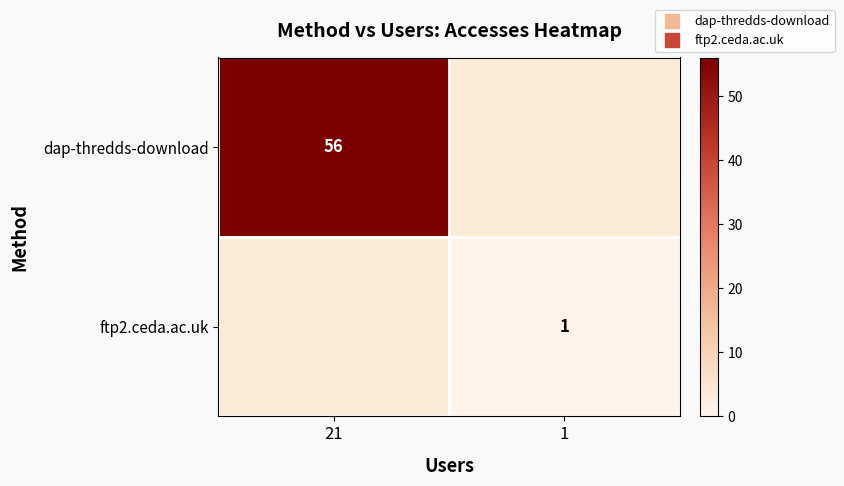

Rank the series by their average value, from highest to lowest.

dap-thredds-download, ftp2.ceda.ac.uk